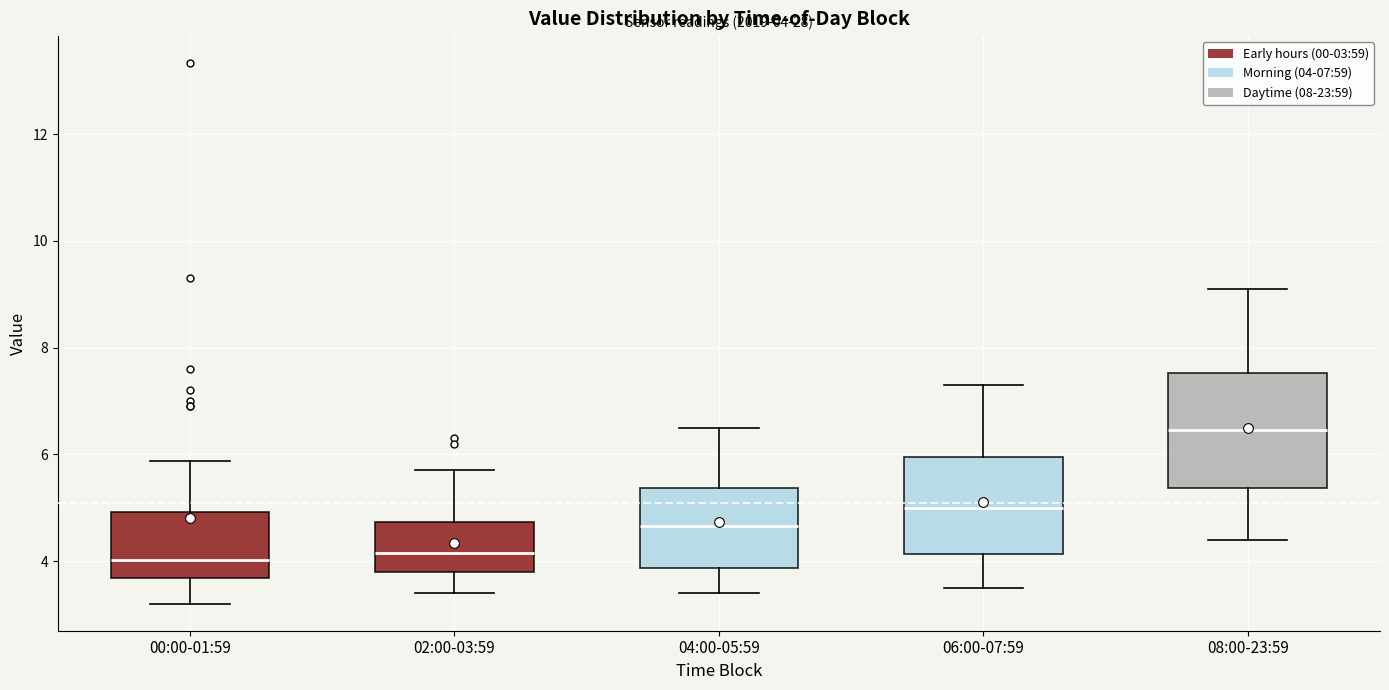

Comparing the boxes themselves (not the whiskers), which one is the tallest?

08:00-23:59